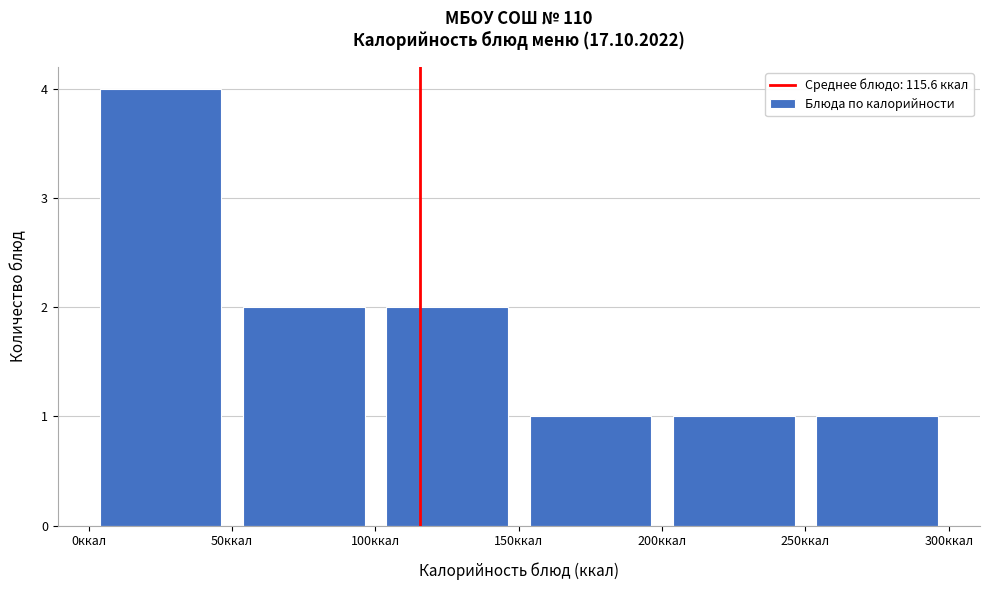

What is the height of the bar covering 150 to 200 on the x-axis? The values are not printed on the chart, so give them approximately, as read against the axis.

1